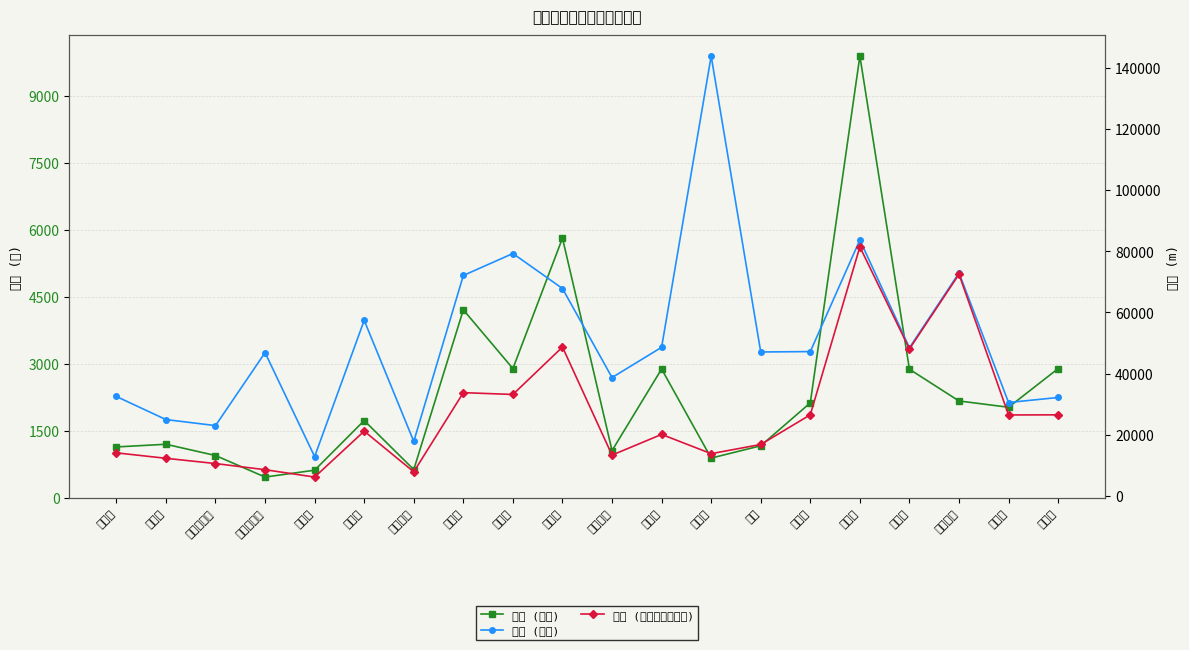

Reading left to right, list all the values displayed in this chart.

橋数 (総数): 札幌市=1134.0	仙台市=1194.0	さいたま市=942.0	東京都区部=459.0	川崎市=613.0	横浜市=1725.0	相模原市=627.0	新潟市=4206.0	静岡市=2890.0	浜松市=5812.0	名古屋市=1052.0	京都市=2880.0	大阪市=884.0	堺市=1160.0	神戸市=2122.0	岡山市=9892.0	広島市=2875.0	北九州市=2164.0	福岡市=2023.0	熊本市=2889.0
橋長 (総数): 札幌市=32544.0	仙台市=25000.2	さいたま市=23028.0	東京都区部=46866.0	川崎市=12905.0	横浜市=57418.1	相模原市=17871.0	新潟市=72071.0	静岡市=79249.0	浜松市=67817.0	名古屋市=38728.0	京都市=48606.0	大阪市=143751.0	堺市=47080.0	神戸市=47208.0	岡山市=83680.0	広島市=48448.1	北九州市=72899.0	福岡市=30575.0	熊本市=32217.1
橋長 (コンクリート橋): 札幌市=14126.0	仙台市=12347.1	さいたま市=10631.0	東京都区部=8622.3	川崎市=6218.0	横浜市=21215.8	相模原市=7925.0	新潟市=33792.0	静岡市=33200.0	浜松市=48694.0	名古屋市=13395.0	京都市=20154.0	大阪市=13860.0	堺市=16863.0	神戸市=26562.0	岡山市=81417.0	広島市=48077.0	北九州市=72470.0	福岡市=26506.0	熊本市=26544.2